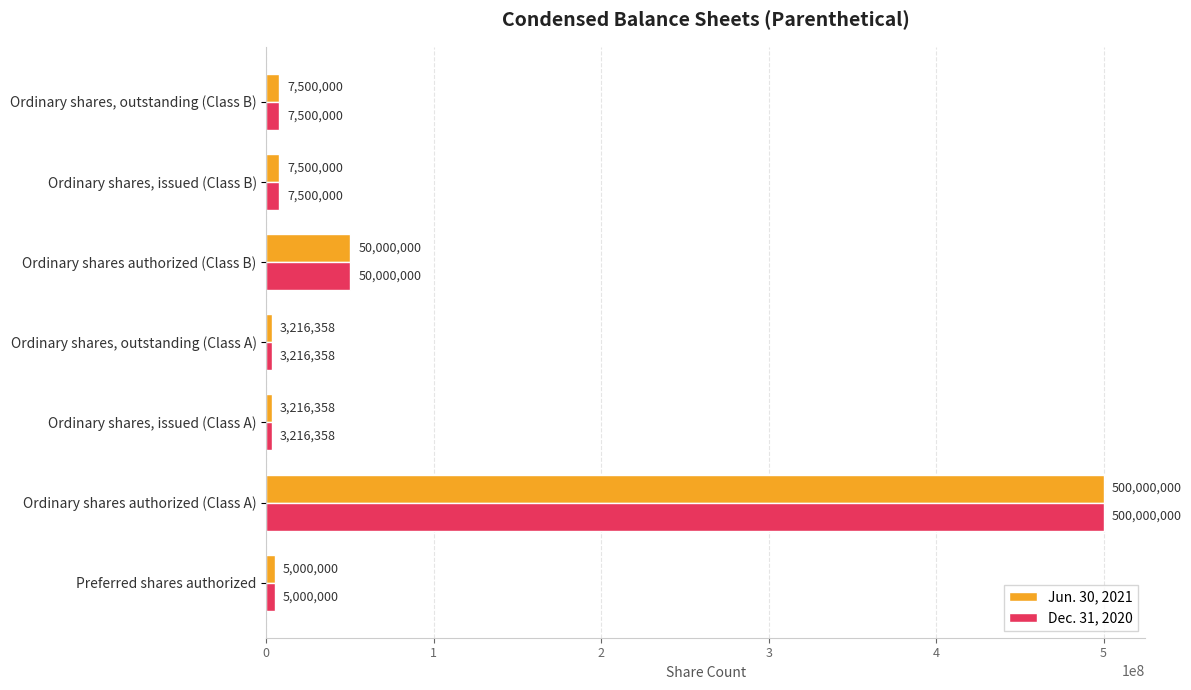

What is the sum of all Dec. 31, 2020 values?

576432716